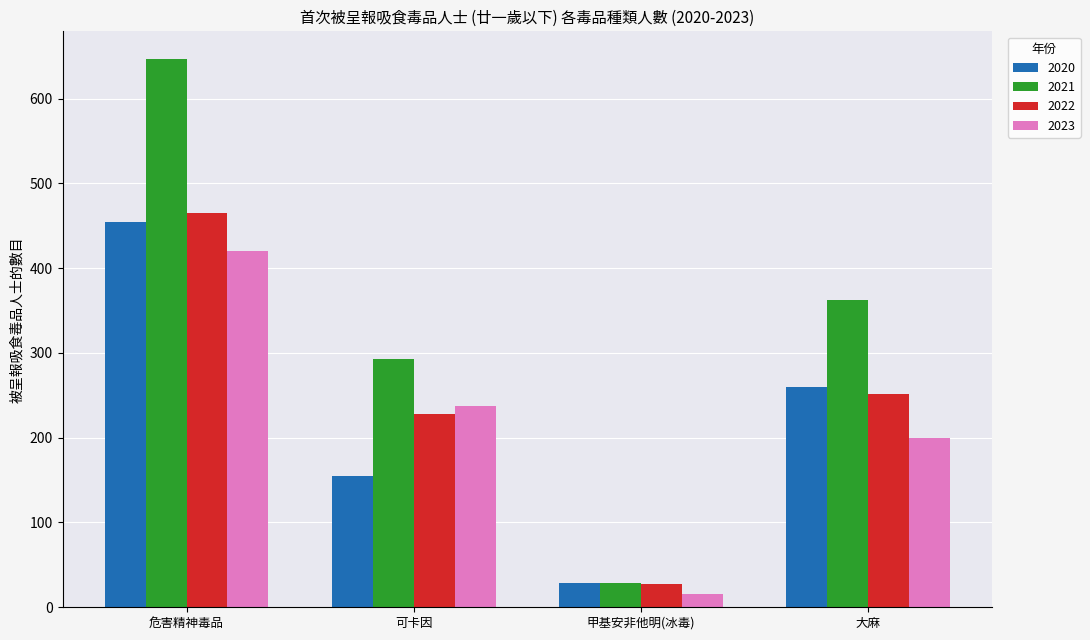

What is the average value of the 2020 series?

225